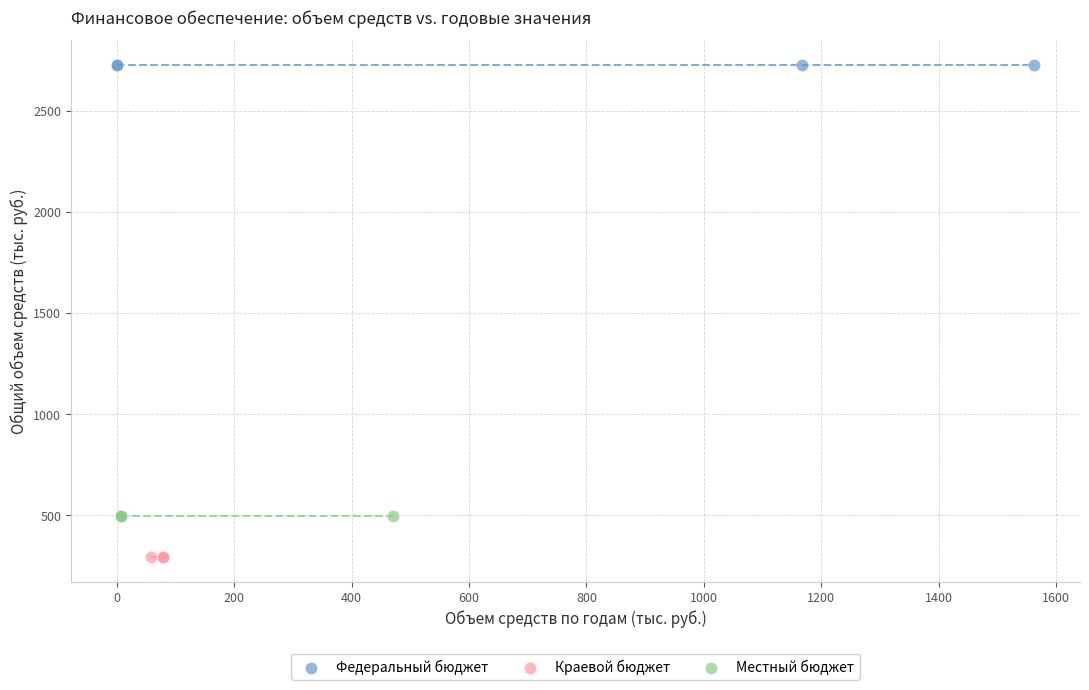

Which series contains the highest Y value?

Федеральный бюджет